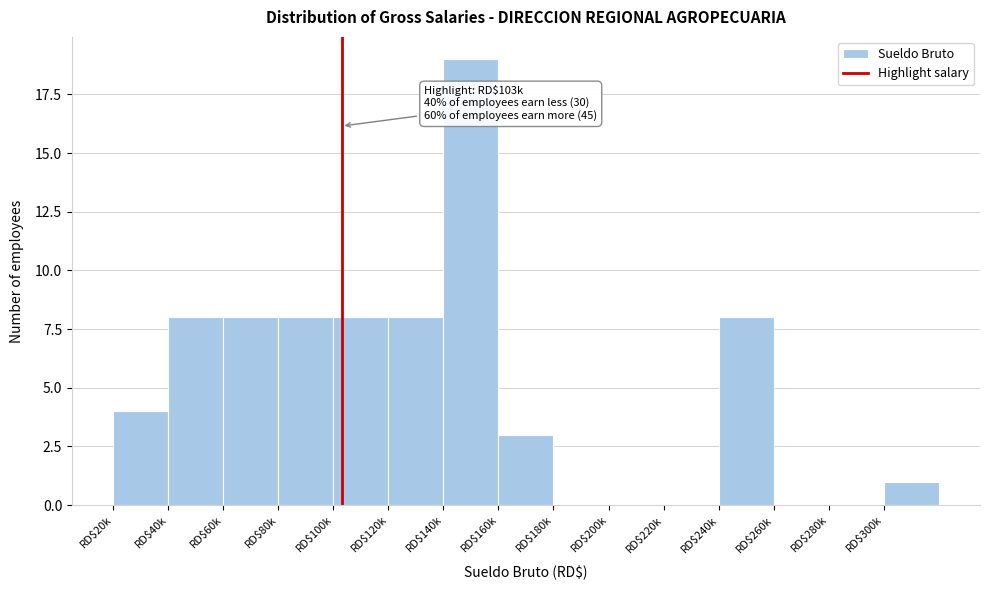

What is the maximum value shown in the chart?

19